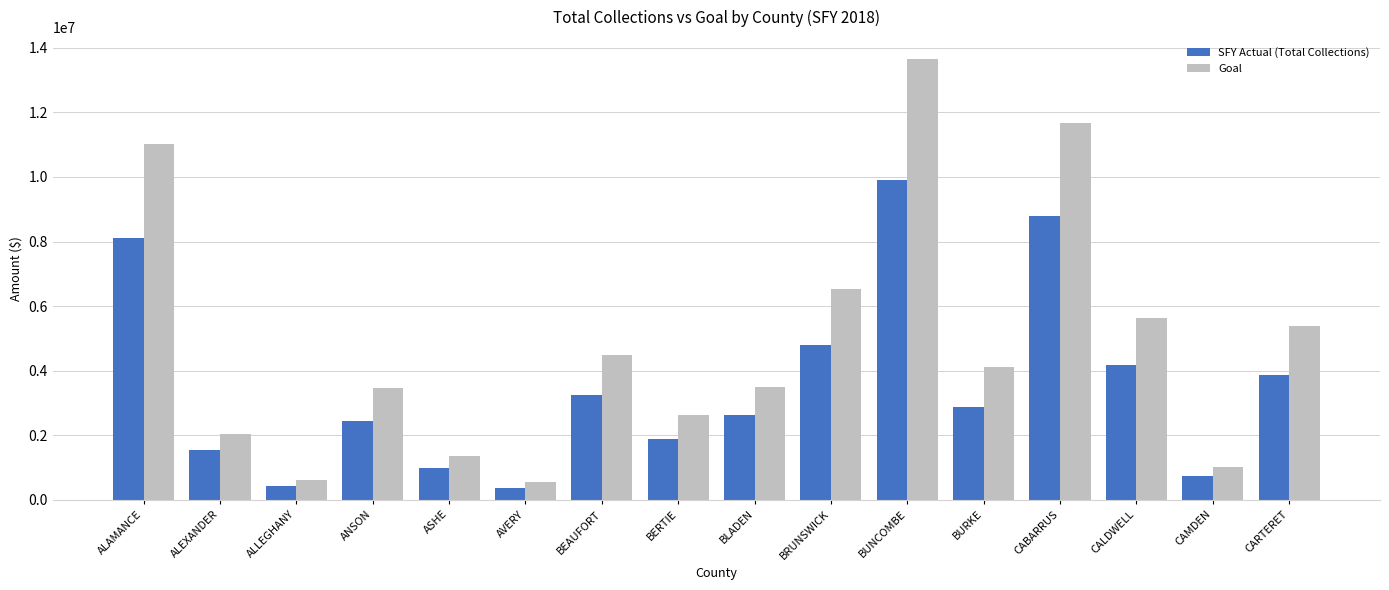

Is it true that Goal equals 1679136.1 at BLADEN?

False